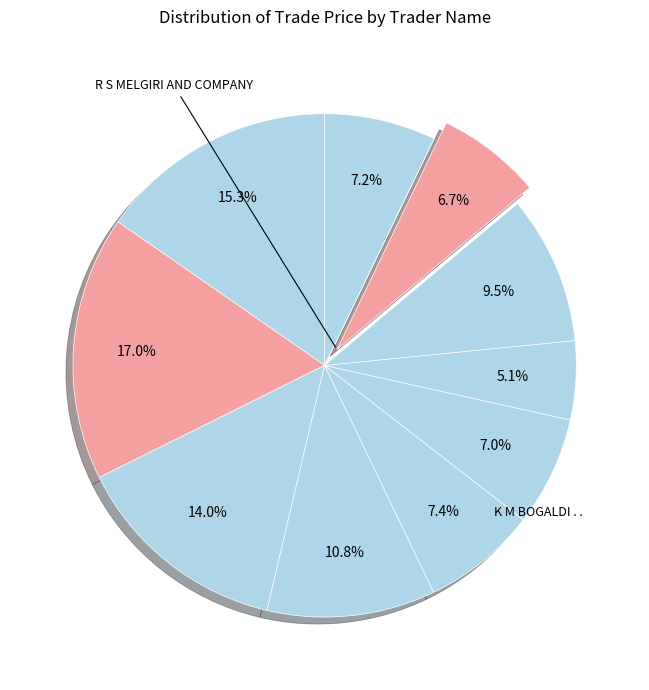

To the nearest percent, what is the difference between the largest and smallest slice percentages?

12%